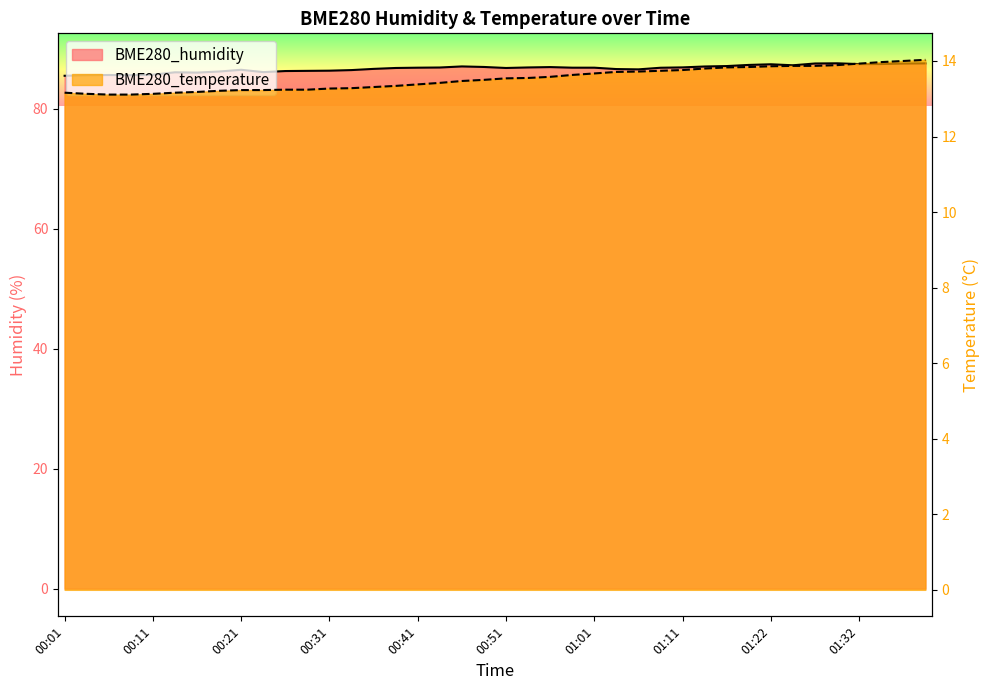

True or false: BME280_temperature has more than 2 points higher than both neighbors.

False